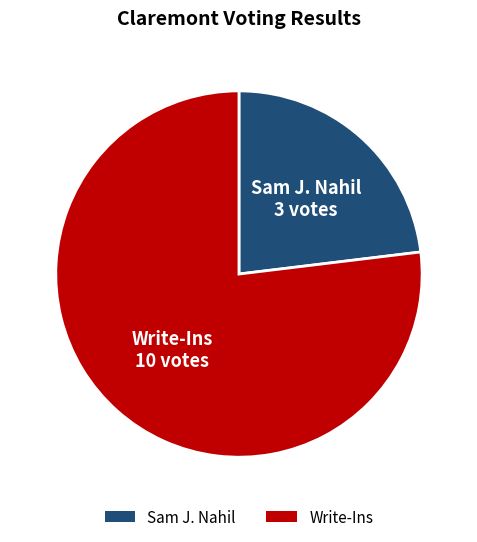

Is there any slice that represents more than half of the pie?

Yes